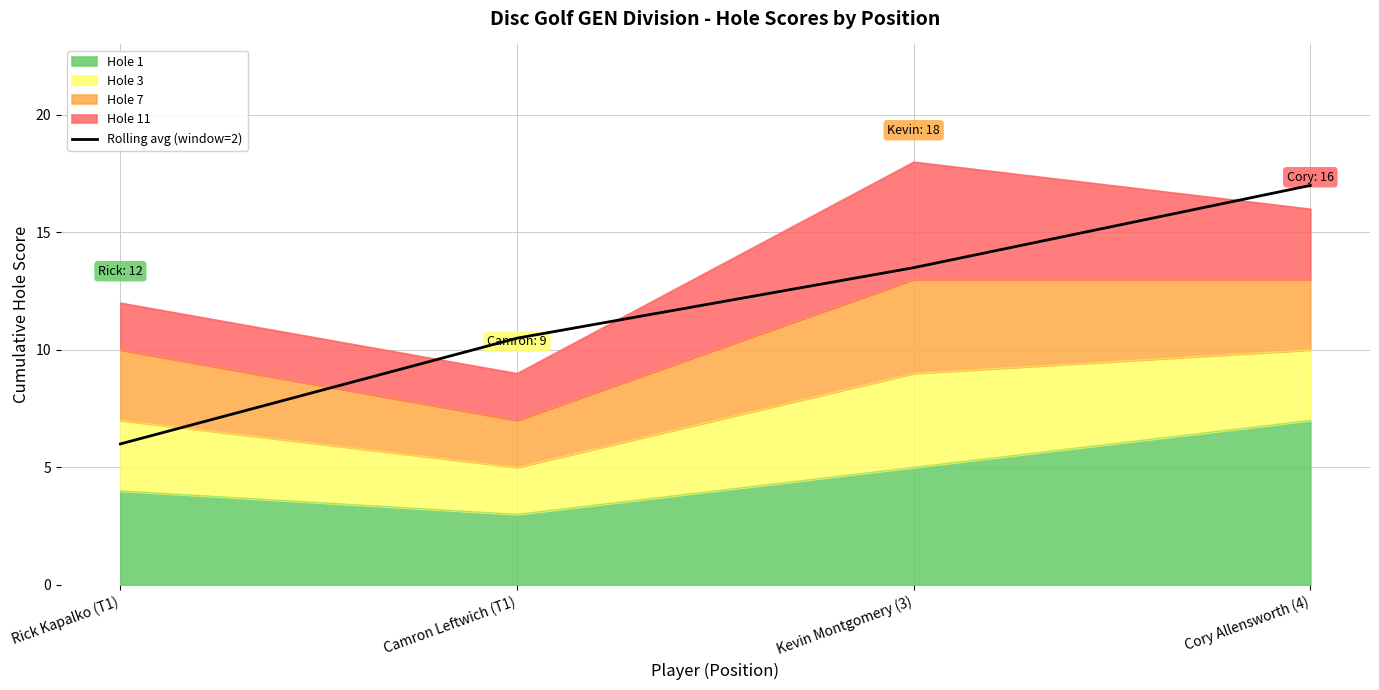

Reading right to left, list all the values displayed in this chart.

Cory Allensworth (4)=17.0	Kevin Montgomery (3)=13.5	Camron Leftwich (T1)=10.5	Rick Kapalko (T1)=6.0